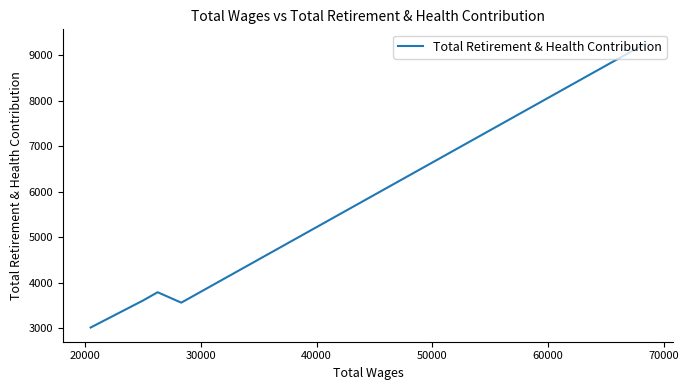

What is the sum of all values?

23229